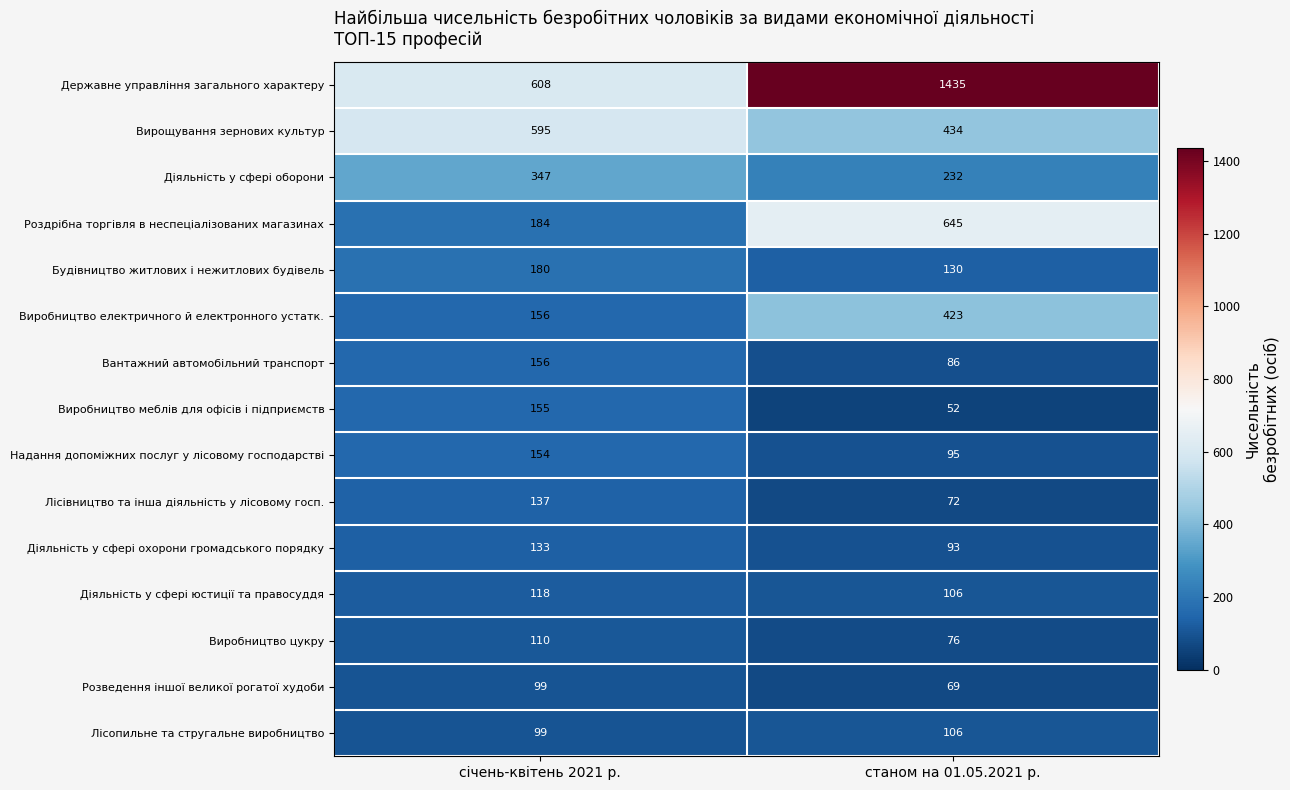

Read the Вантажний автомобільний транспорт value at станом на 01.05.2021 р., to the nearest 5.

85